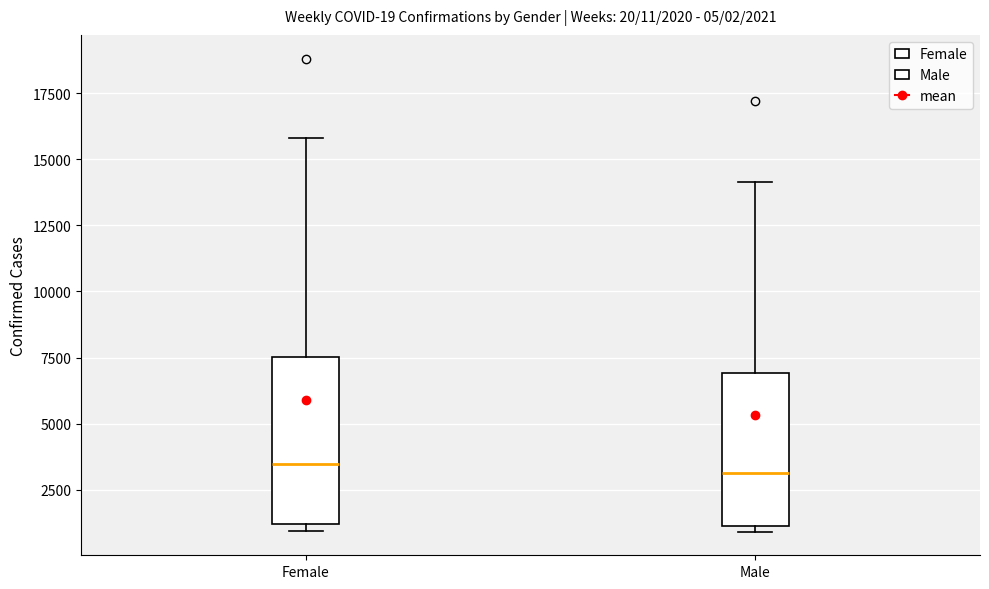

Comparing the boxes themselves (not the whiskers), which one is the tallest?

Female